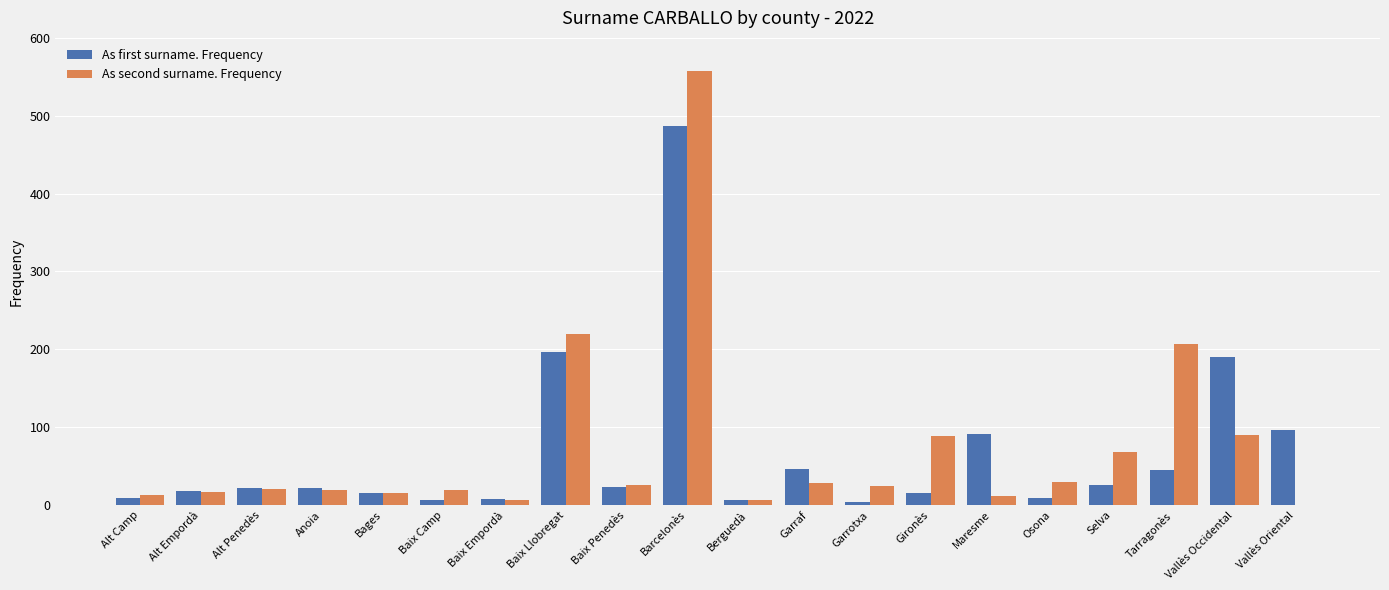

What is the highest value of the As second surname. Frequency series?

558